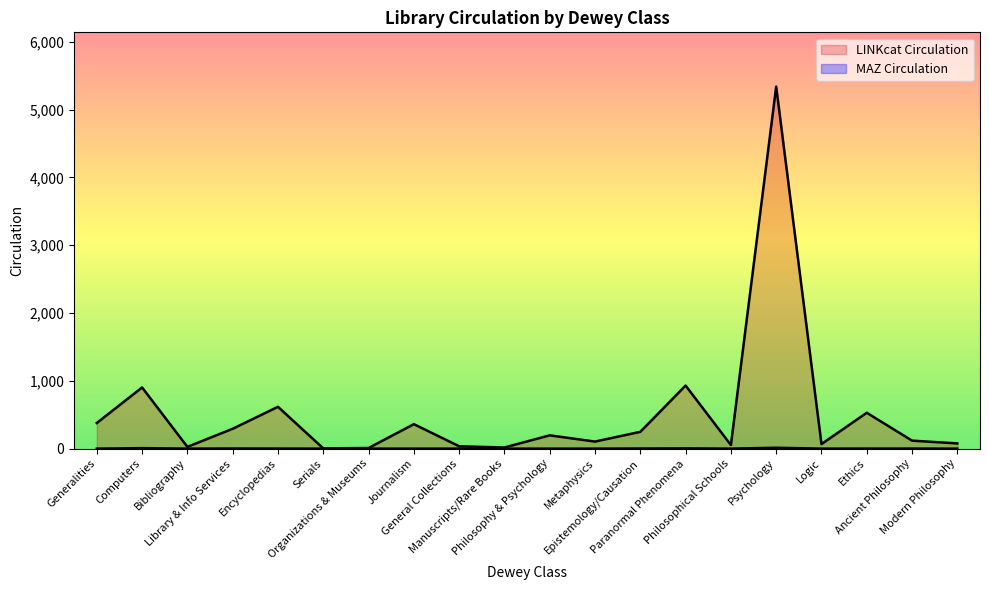

At which label is LINKcat Circulation closest to 2671?

Paranormal Phenomena